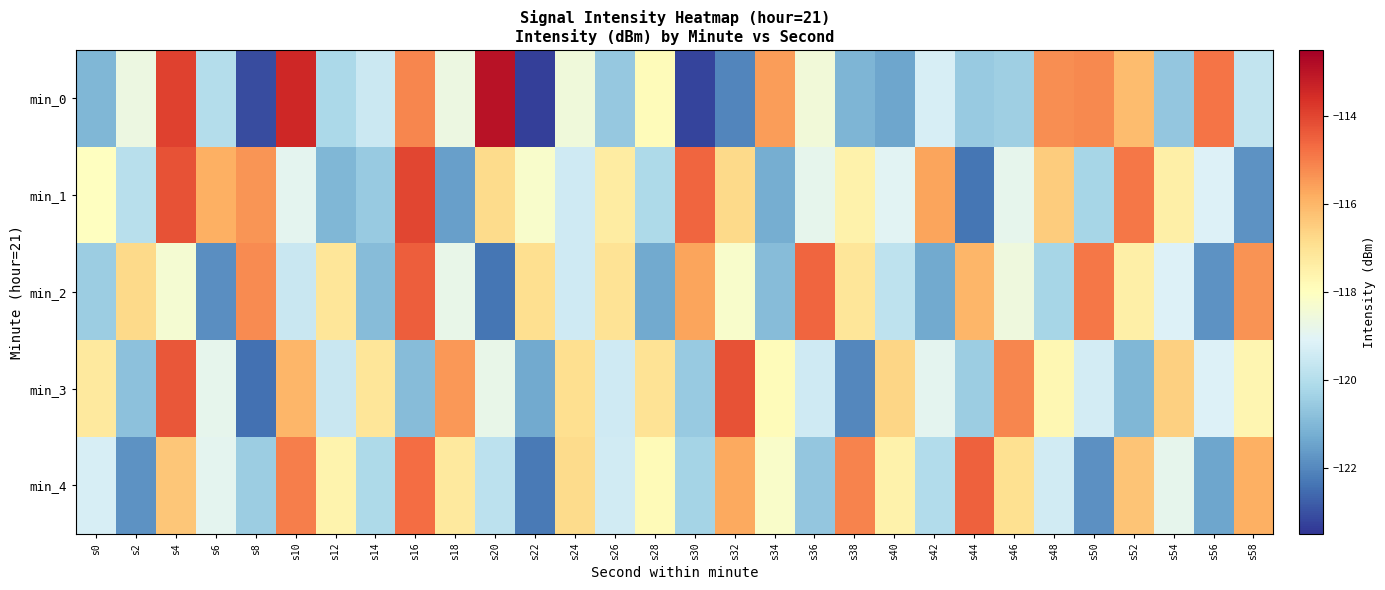

Which series has the largest range (max minus min)?

min_0